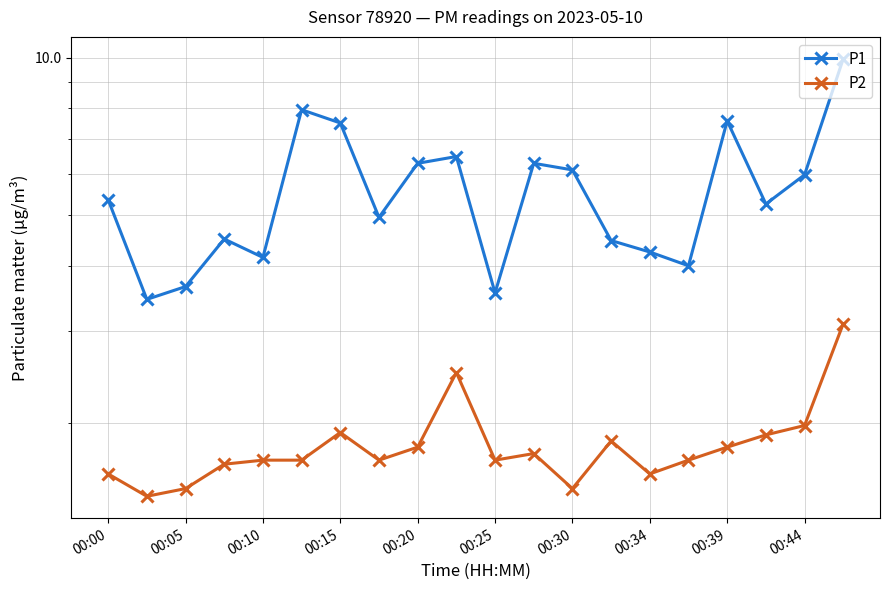

What is the maximum value shown in the chart?

9.9